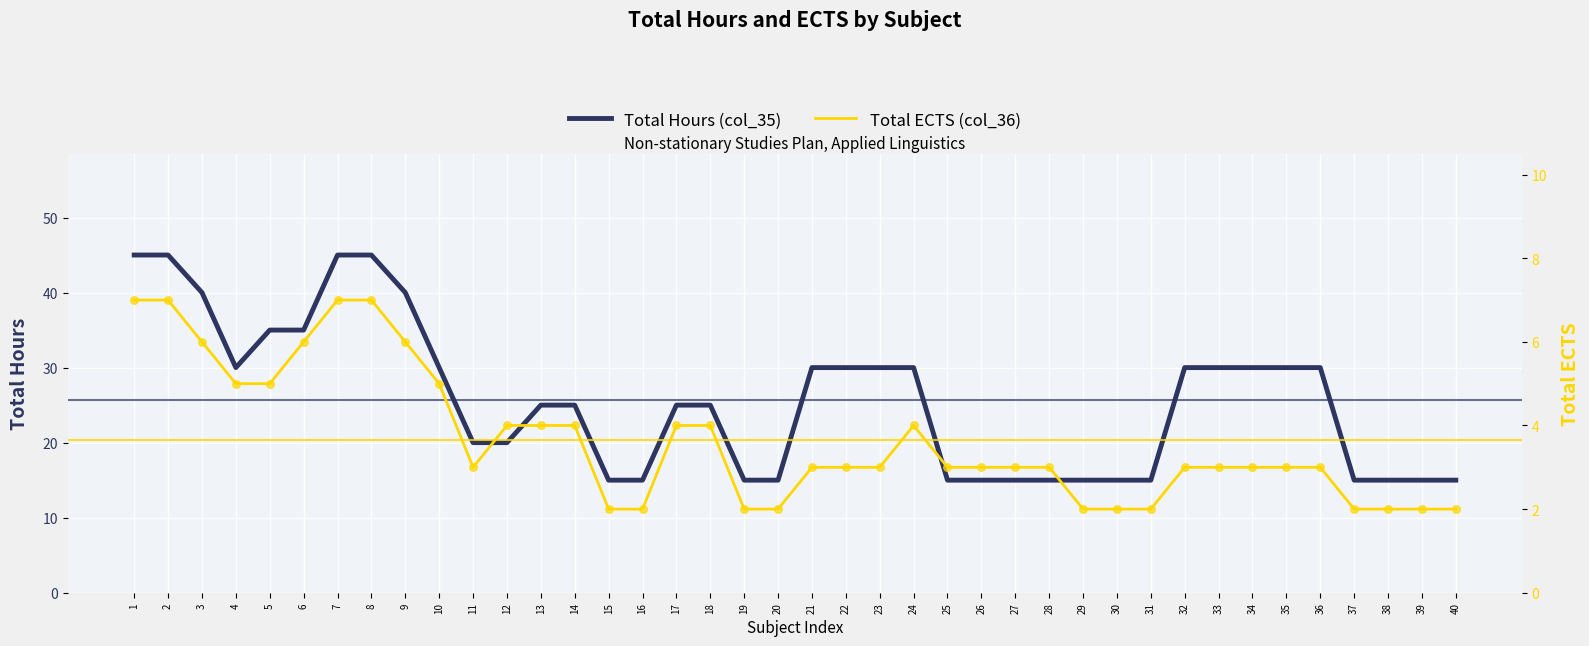

Which series contains the highest Y value?

Total Hours (col_35)